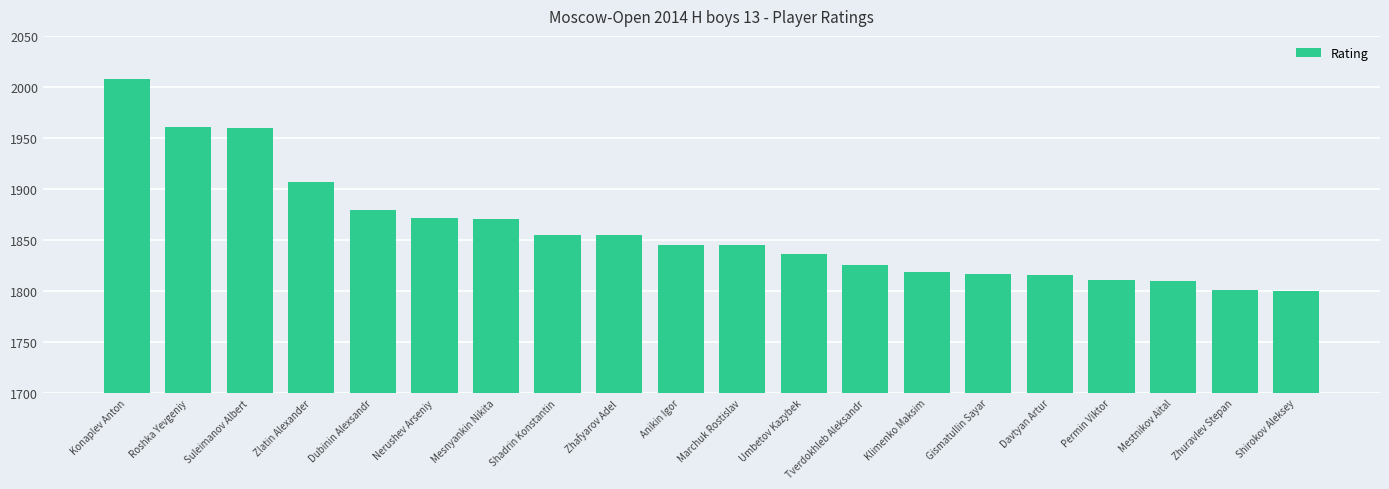

What position from the left is Zhafyarov Adel?

9